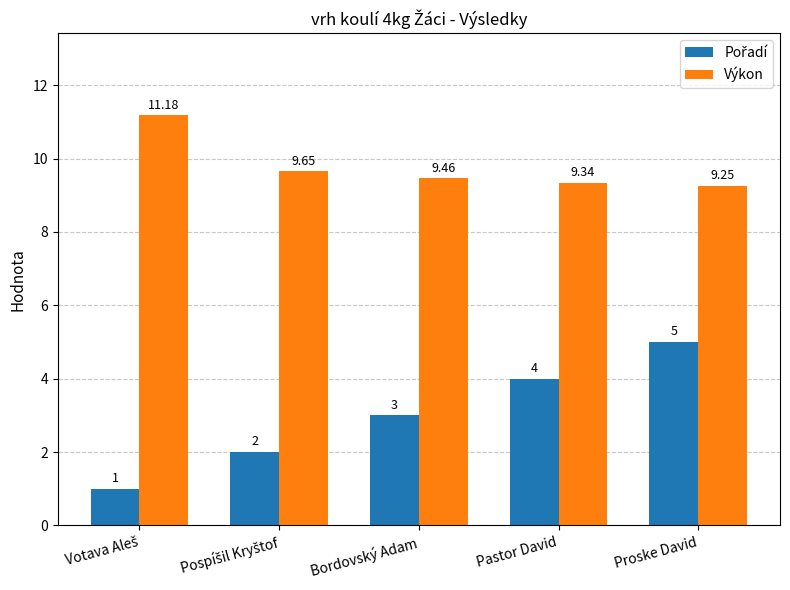

At which category is the sum across all series the highest?

Proske David